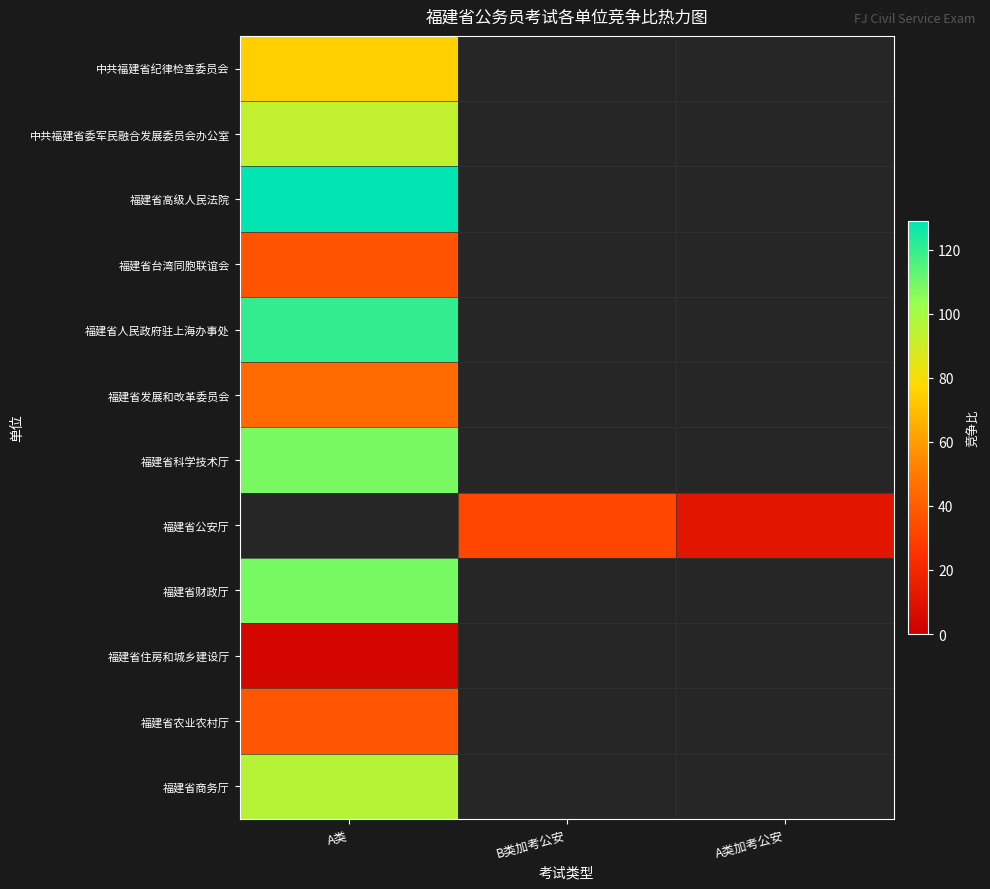

Rank the series by their maximum value, from highest to lowest.

福建省高级人民法院, 福建省人民政府驻上海办事处, 福建省科学技术厅, 福建省公安厅, 福建省财政厅, 福建省商务厅, 中共福建省委军民融合发展委员会办公室, 中共福建省纪律检查委员会, 福建省发展和改革委员会, 福建省农业农村厅, 福建省台湾同胞联谊会, 福建省住房和城乡建设厅